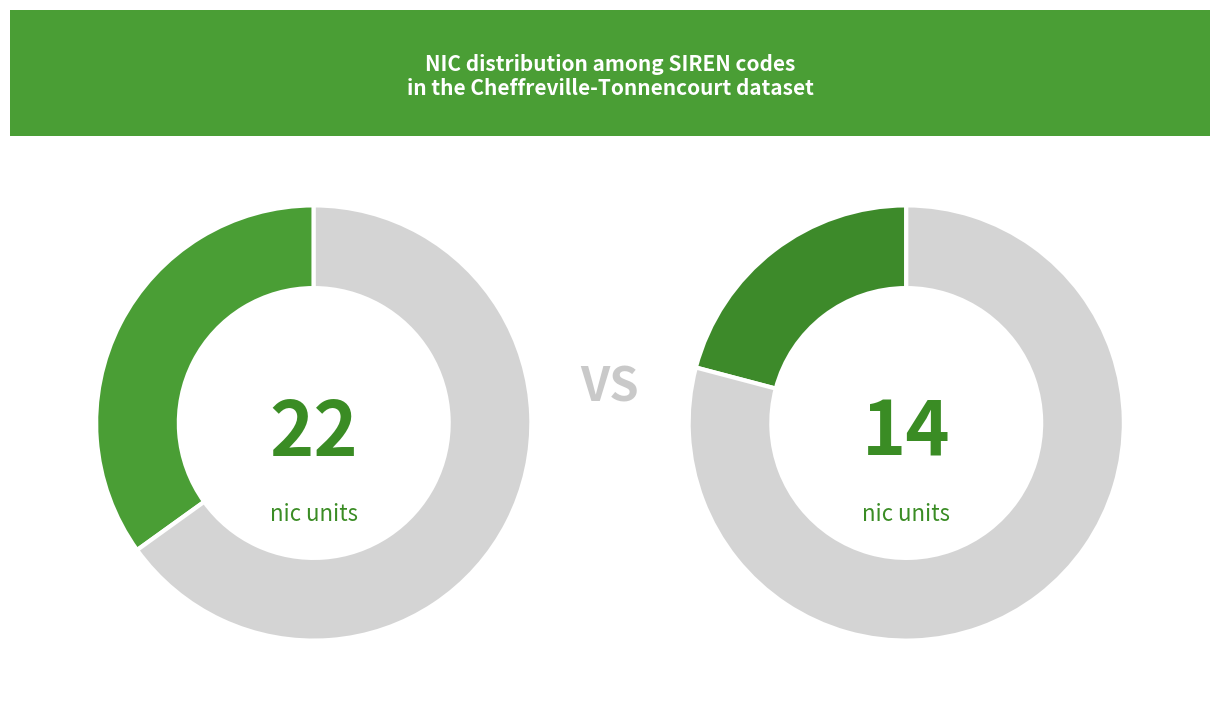

What portion of the pie excludes 319934311?

80.4%